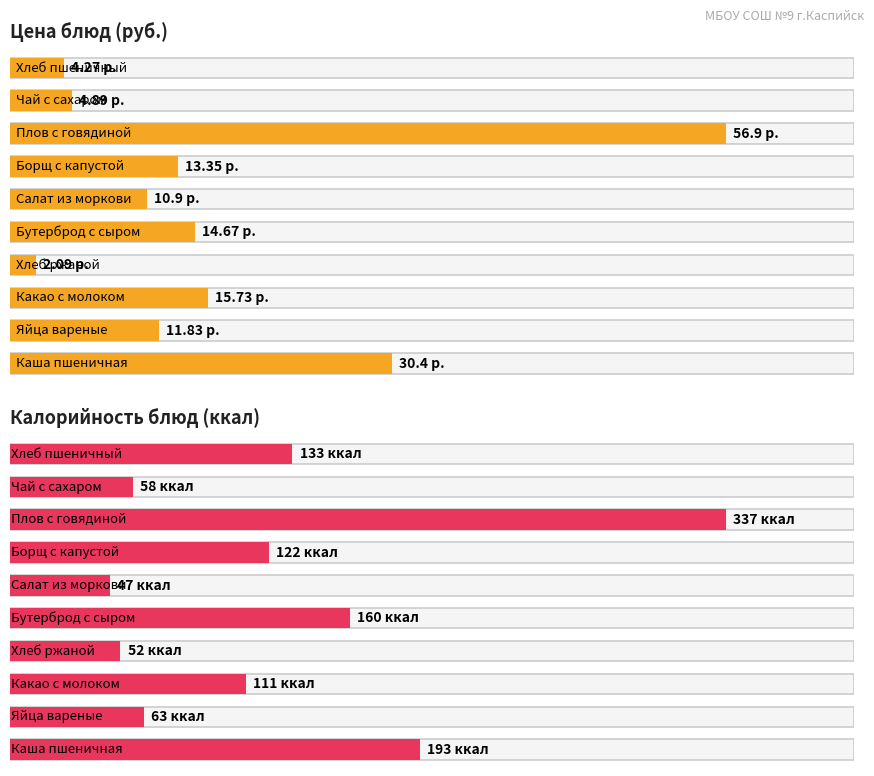

What is the average value of the Калорийность (ккал) series?

127.6